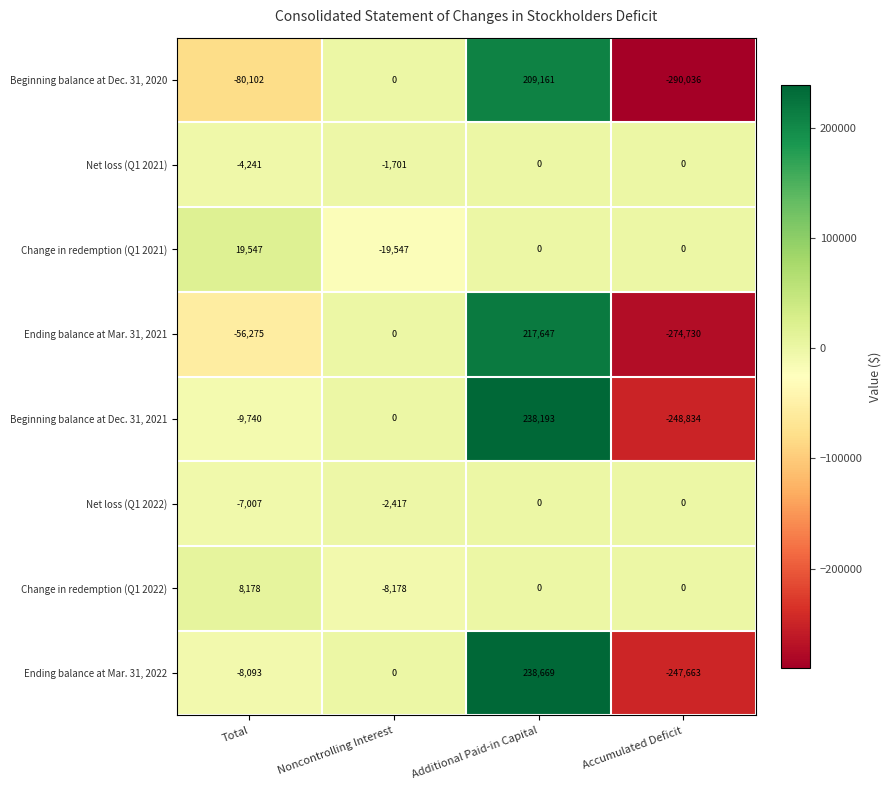

The Ending balance at Mar. 31, 2021 series shows 302975 at Noncontrolling Interest. True or false?

False